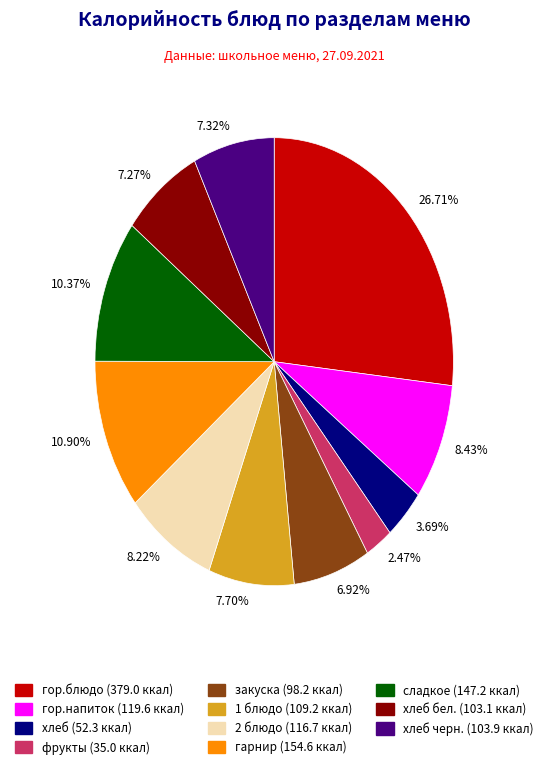

Count the number of slices in the pie.

11